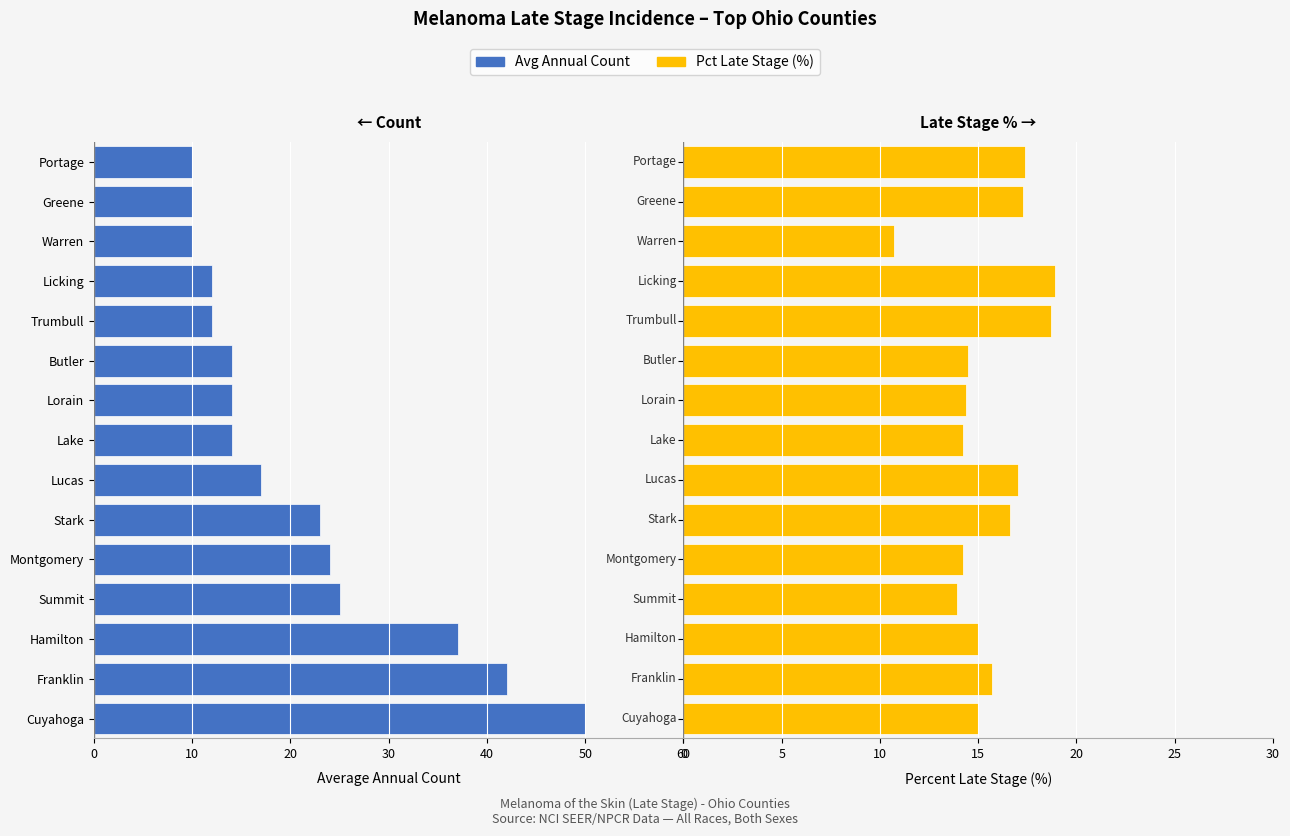

What are all the series names shown in the legend?

Avg Annual Count, Pct Late Stage